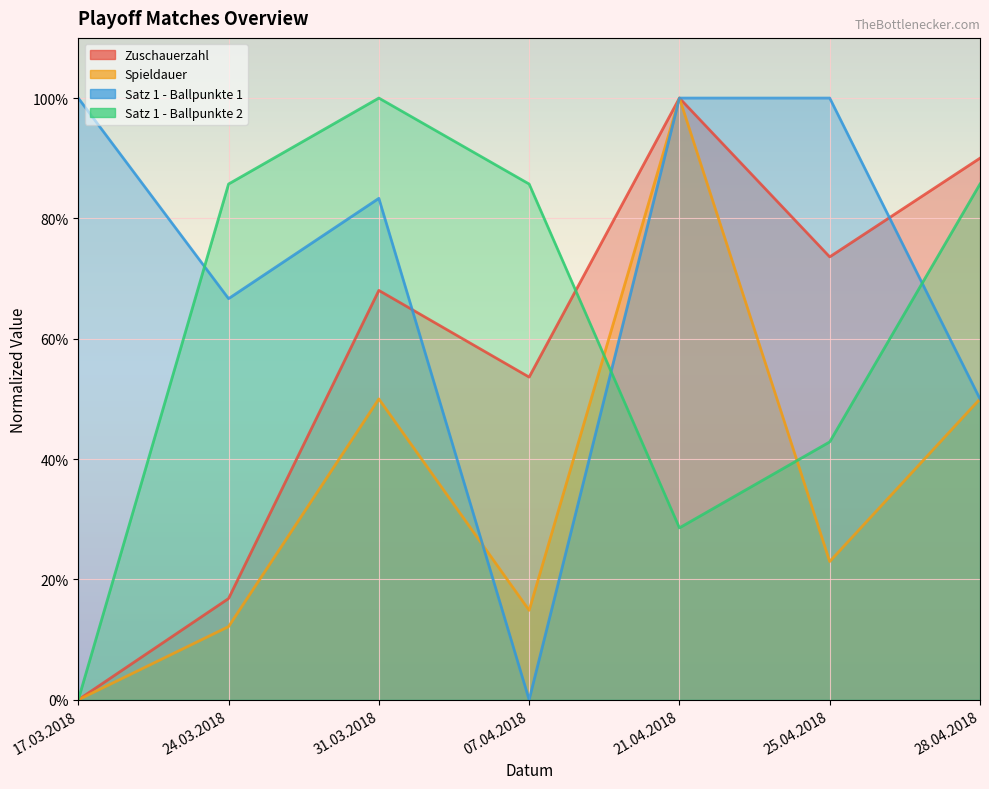

Which series has the widest spread of values?

Zuschauerzahl